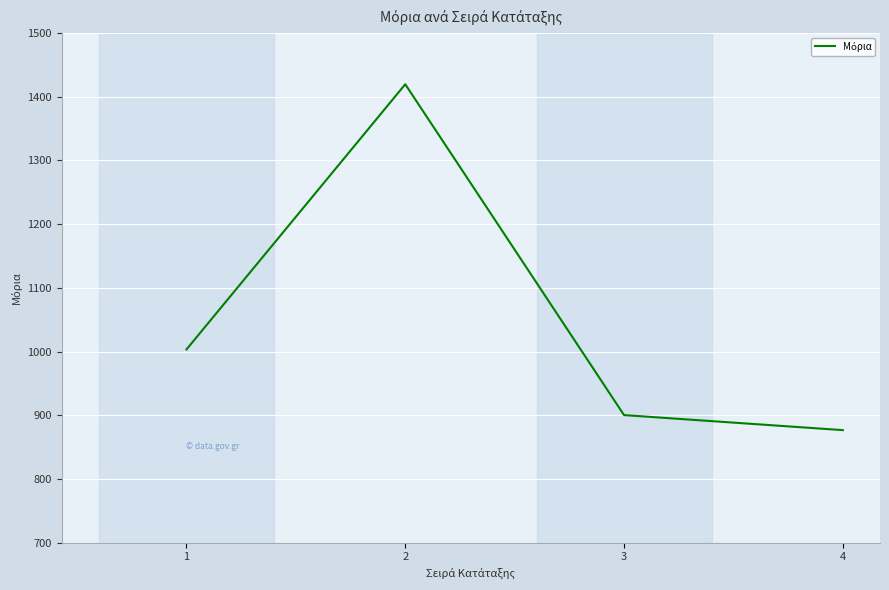

What is the smallest value displayed?

876.6